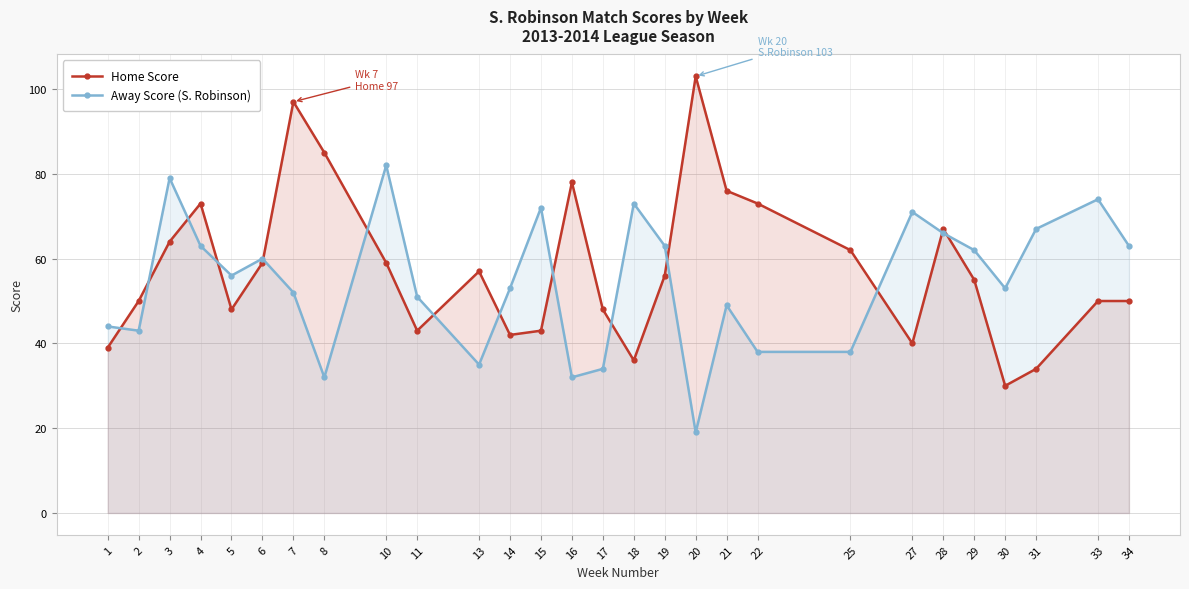

What are all the series names shown in the legend?

Home Score, Away Score (S. Robinson)